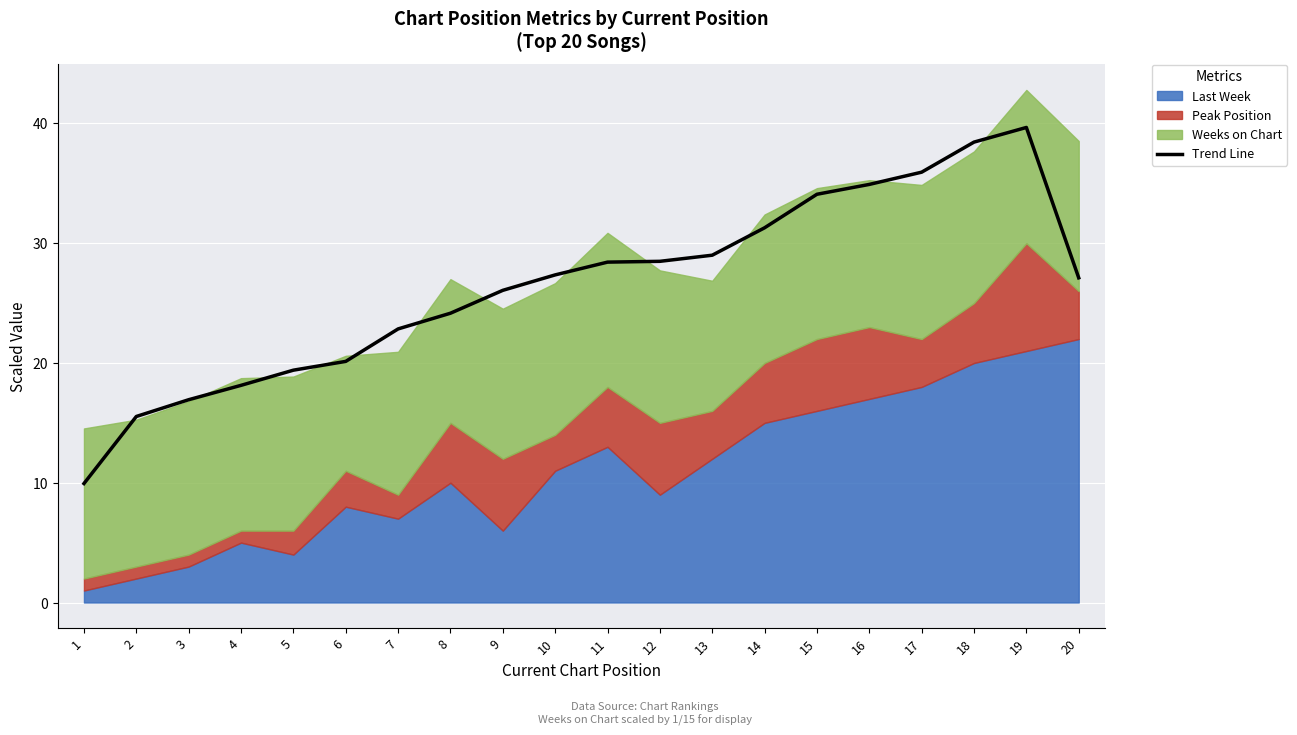

Reading right to left, list all the values displayed in this chart.

20=27.1	19=39.7	18=38.4	17=35.9	16=34.9	15=34.1	14=31.3	13=29.0	12=28.5	11=28.4	10=27.4	9=26.1	8=24.2	7=22.8	6=20.1	5=19.4	4=18.1	3=16.9	2=15.5	1=9.9